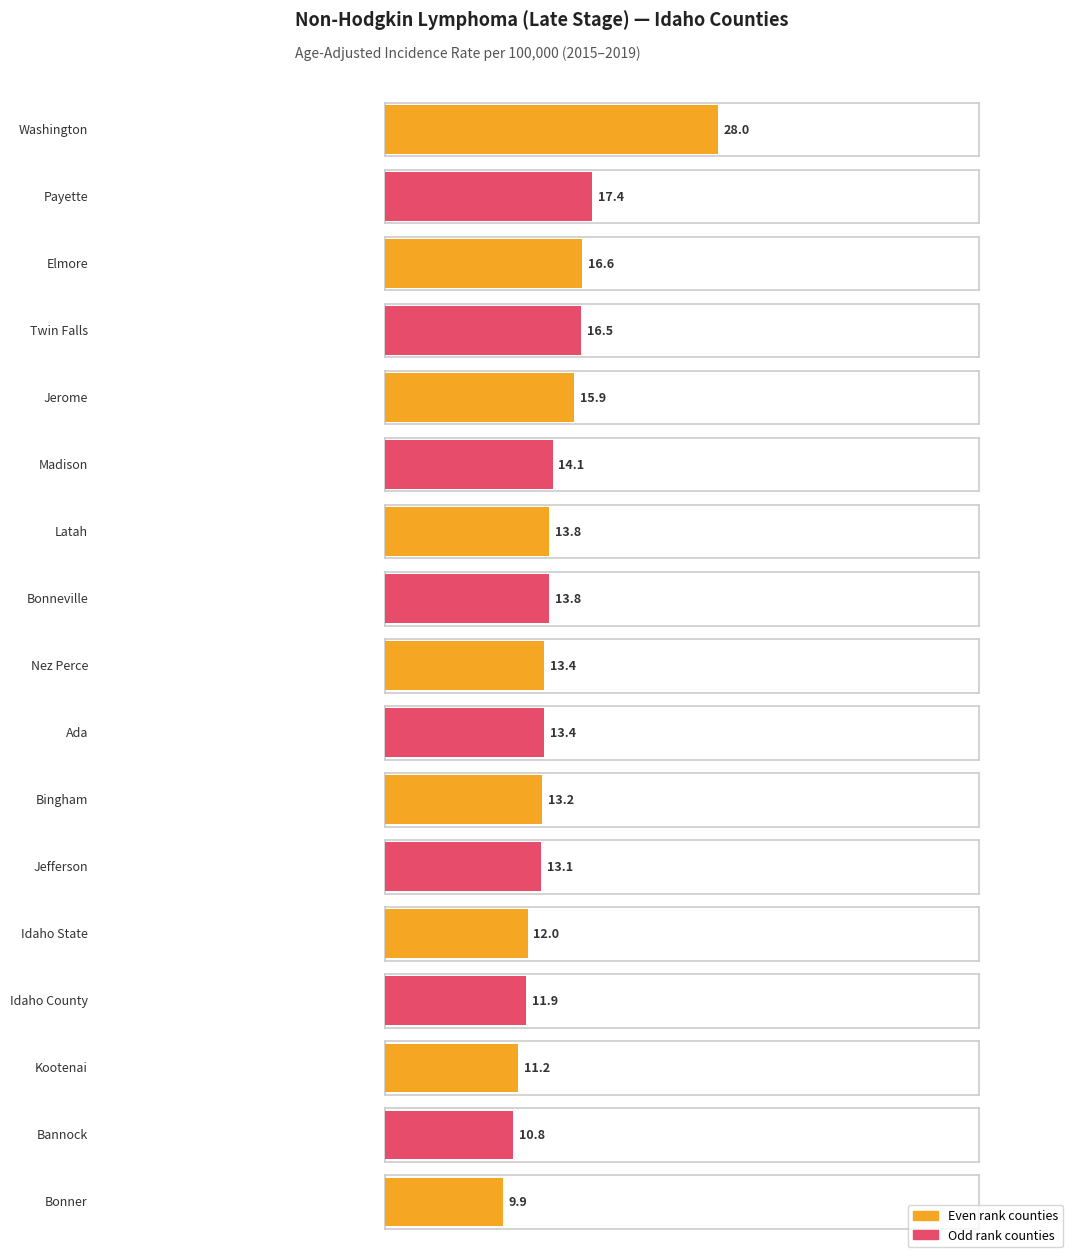

What is the value of the Age-Adjusted Incidence Rate bar at the 15th from the left?

11.2